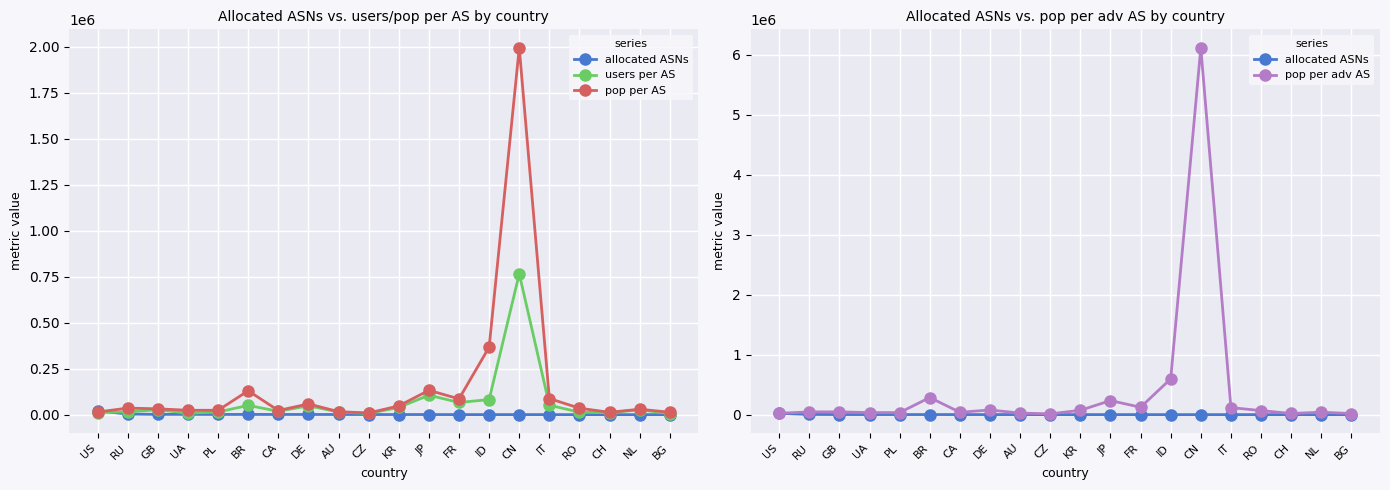

How many interior local valleys does the pop per AS series have?

5